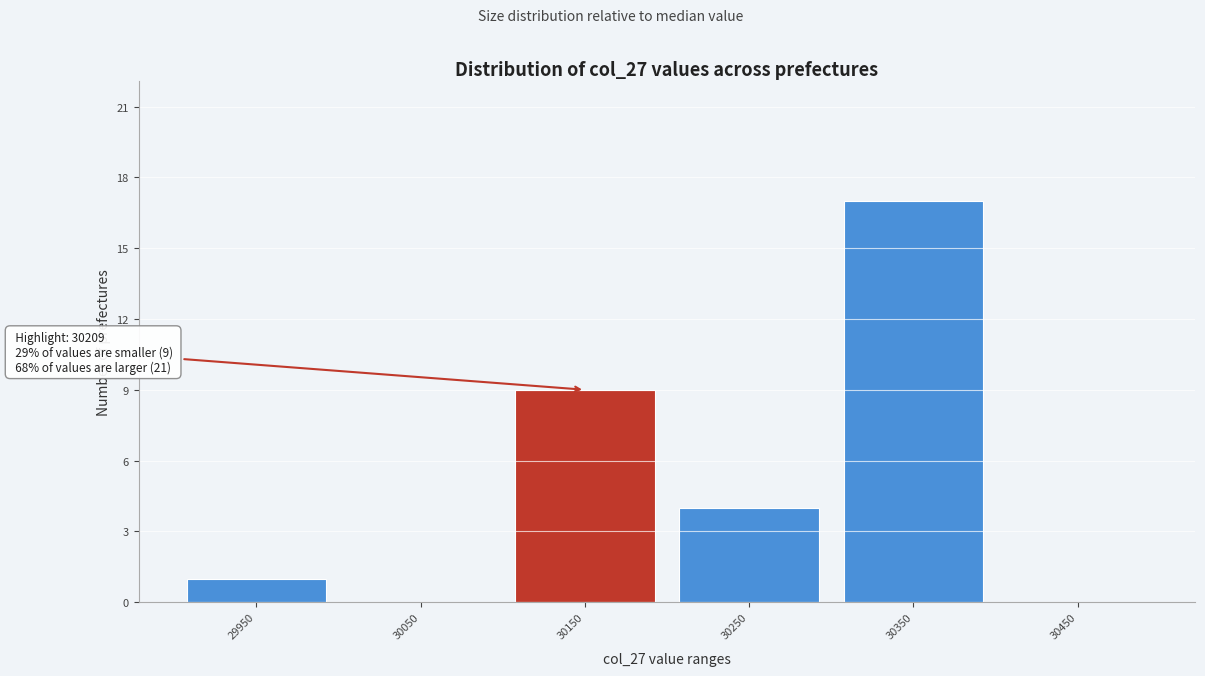

Reading left to right, transcribe all the data shown in this chart.

29950=1	30050=0	30150=9	30250=4	30350=17	30450=0